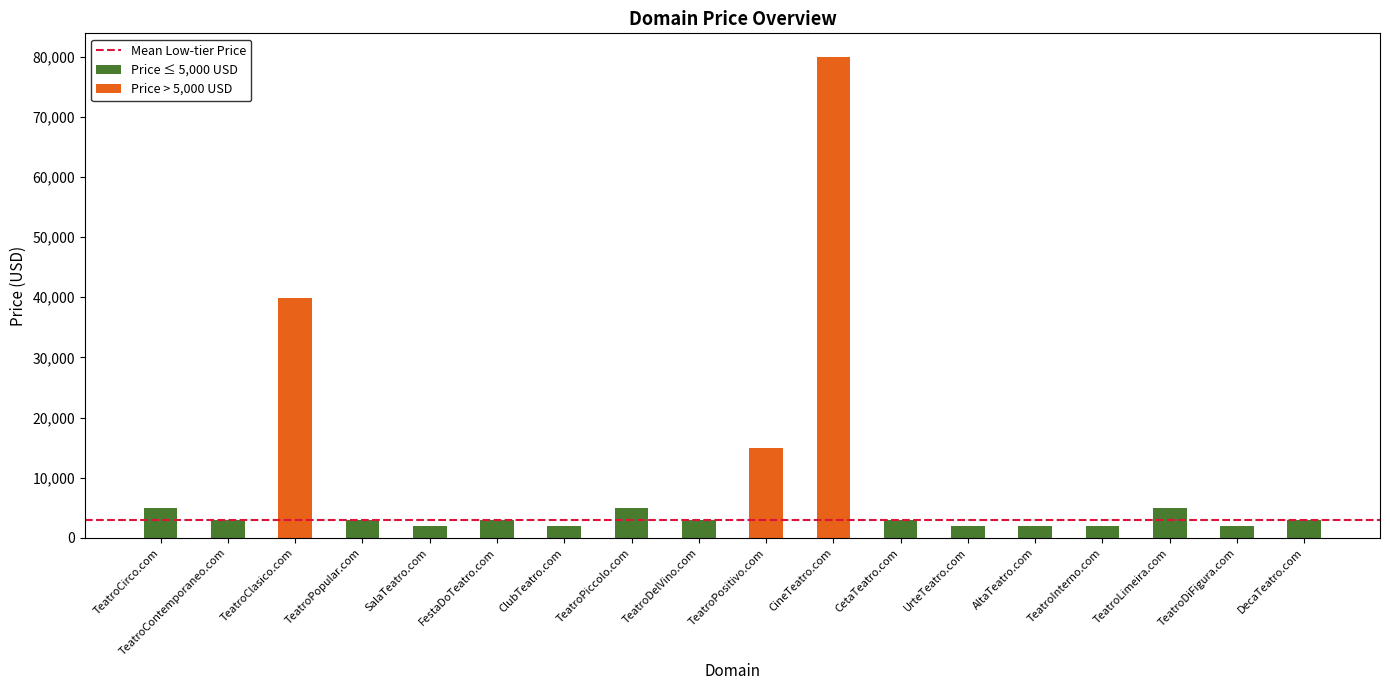

What is the label of the 3rd bar from the right?

TeatroLimeira.com